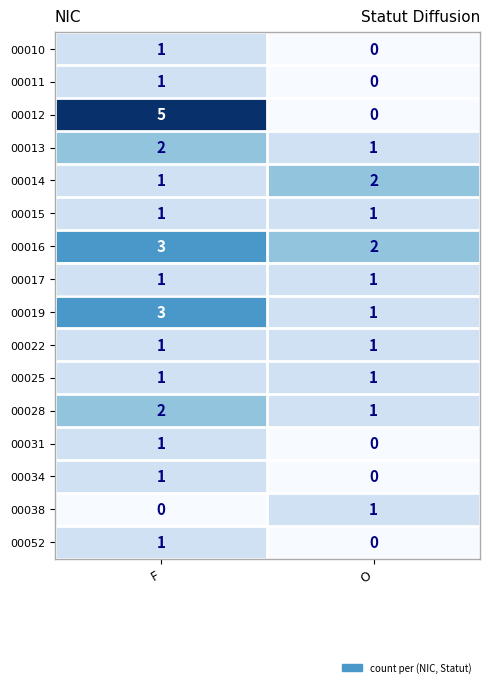

Which series has the widest spread of values?

00012